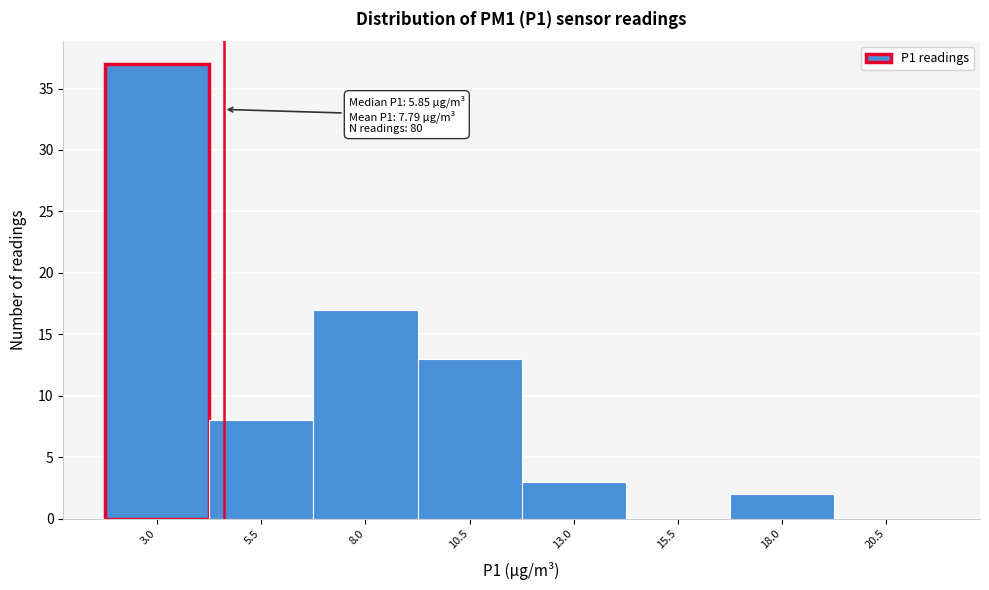

Reading left to right, extract all data points from this chart.

3.0=37	5.5=8	8.0=17	10.5=13	13.0=3	15.5=0	18.0=2	20.5=0